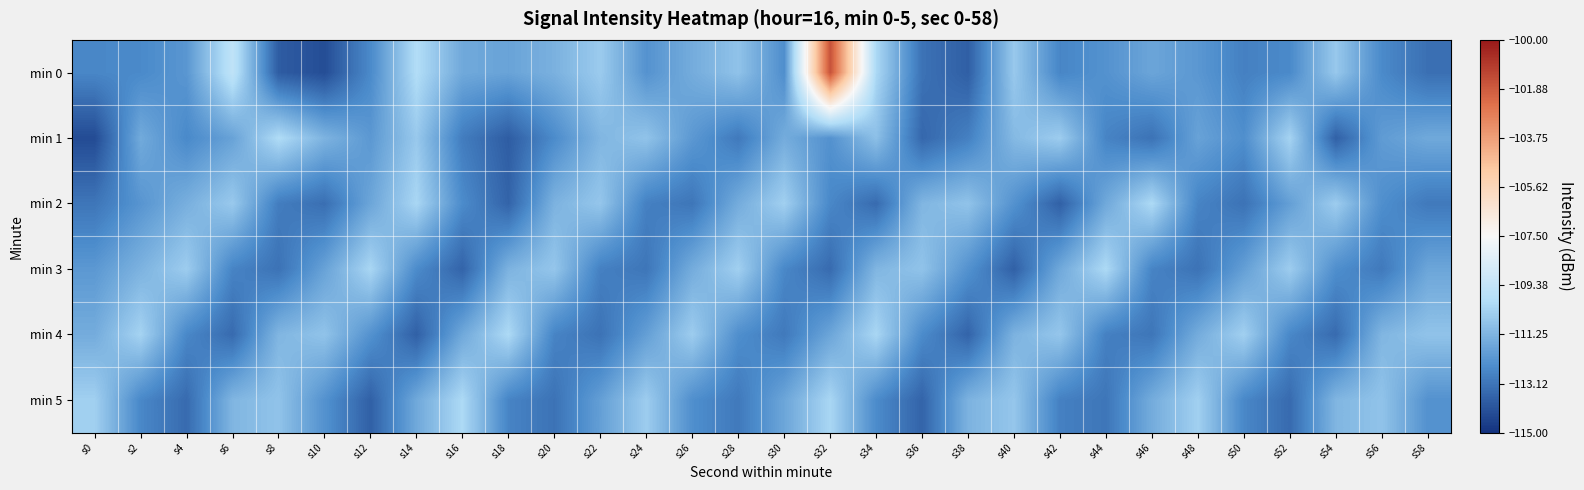

Reading left to right, list all the values displayed in this chart.

min 0: s0=-112.6	s2=-112.5	s4=-112.2	s6=-109.5	s8=-113.8	s10=-114.2	s12=-112.5	s14=-110.0	s16=-111.6	s18=-111.8	s20=-111.3	s22=-110.5	s24=-112.3	s26=-111.5	s28=-110.8	s30=-112.4	s32=-101.6	s34=-110.1	s36=-113.2	s38=-113.7	s40=-110.6	s42=-112.7	s44=-112.3	s46=-111.7	s48=-112.1	s50=-112.8	s52=-112.5	s54=-110.6	s56=-112.5	s58=-113.3
min 1: s0=-114.3	s2=-111.6	s4=-112.6	s6=-111.8	s8=-110.0	s10=-111.3	s12=-112.1	s14=-110.6	s16=-112.9	s18=-113.8	s20=-112.5	s22=-111.2	s24=-110.8	s26=-112.1	s28=-113.0	s30=-111.5	s32=-112.3	s34=-110.9	s36=-113.5	s38=-112.8	s40=-111.1	s42=-110.5	s44=-112.7	s46=-113.2	s48=-111.8	s50=-112.4	s52=-110.3	s54=-113.7	s56=-112.0	s58=-111.6
min 2: s0=-113.1	s2=-112.2	s4=-111.4	s6=-110.6	s8=-112.9	s10=-113.3	s12=-111.7	s14=-110.2	s16=-112.5	s18=-113.6	s20=-111.3	s22=-110.7	s24=-112.8	s26=-113.1	s28=-111.5	s30=-110.4	s32=-112.6	s34=-113.4	s36=-111.2	s38=-110.8	s40=-112.3	s42=-113.7	s44=-111.6	s46=-110.1	s48=-112.7	s50=-113.2	s52=-111.9	s54=-110.5	s56=-112.4	s58=-113.0
min 3: s0=-112.1	s2=-111.3	s4=-110.5	s6=-112.7	s8=-113.2	s10=-111.8	s12=-110.2	s14=-112.5	s16=-113.6	s18=-111.3	s20=-110.7	s22=-112.8	s24=-113.1	s26=-111.5	s28=-110.4	s30=-112.6	s32=-113.4	s34=-111.2	s36=-110.8	s38=-112.3	s40=-113.7	s42=-111.6	s44=-110.1	s46=-112.7	s48=-113.2	s50=-111.9	s52=-110.5	s54=-112.4	s56=-113.0	s58=-111.7
min 4: s0=-111.5	s2=-110.3	s4=-112.6	s6=-113.4	s8=-111.2	s10=-110.8	s12=-112.3	s14=-113.7	s16=-111.6	s18=-110.1	s20=-112.7	s22=-113.2	s24=-111.9	s26=-110.5	s28=-112.4	s30=-113.0	s32=-111.7	s34=-110.2	s36=-112.5	s38=-113.6	s40=-111.3	s42=-110.7	s44=-112.8	s46=-113.1	s48=-111.5	s50=-110.4	s52=-112.6	s54=-113.4	s56=-111.2	s58=-110.8
min 5: s0=-110.4	s2=-112.6	s4=-113.4	s6=-111.2	s8=-110.8	s10=-112.3	s12=-113.7	s14=-111.6	s16=-110.1	s18=-112.7	s20=-113.2	s22=-111.9	s24=-110.5	s26=-112.4	s28=-113.0	s30=-111.7	s32=-110.2	s34=-112.5	s36=-113.6	s38=-111.3	s40=-110.7	s42=-112.8	s44=-113.1	s46=-111.5	s48=-110.4	s50=-112.6	s52=-113.4	s54=-111.2	s56=-110.8	s58=-112.3